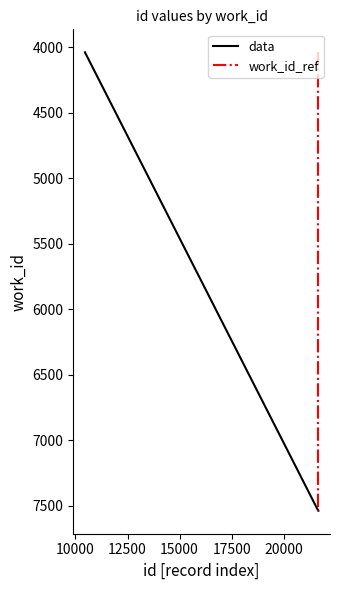

Which has a higher value, 4047 or 4047?

4047